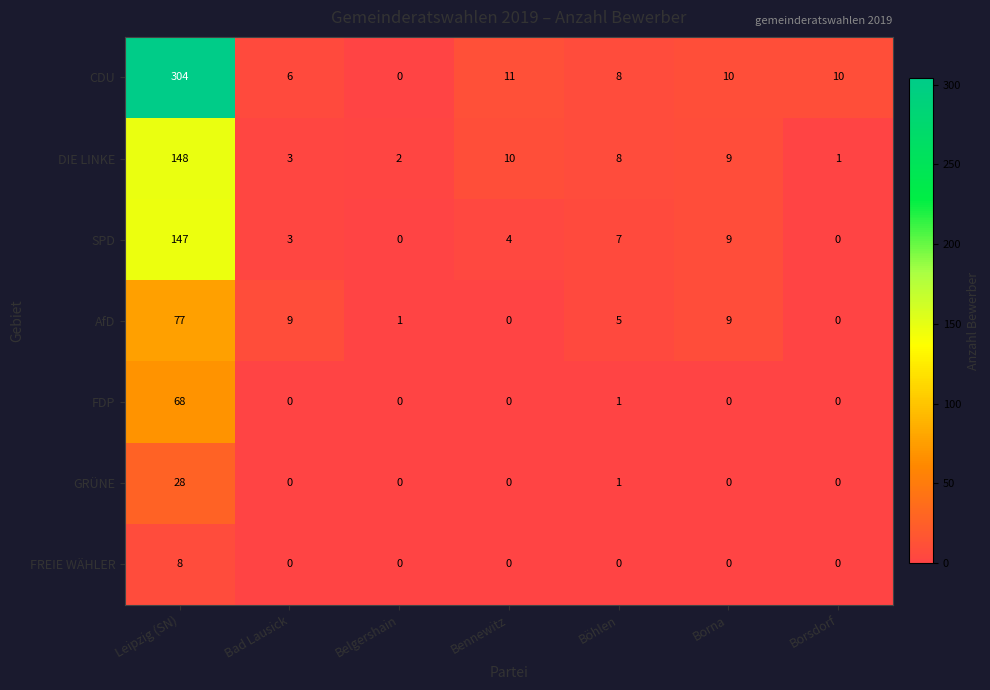

Count the number of categories in the chart.

7